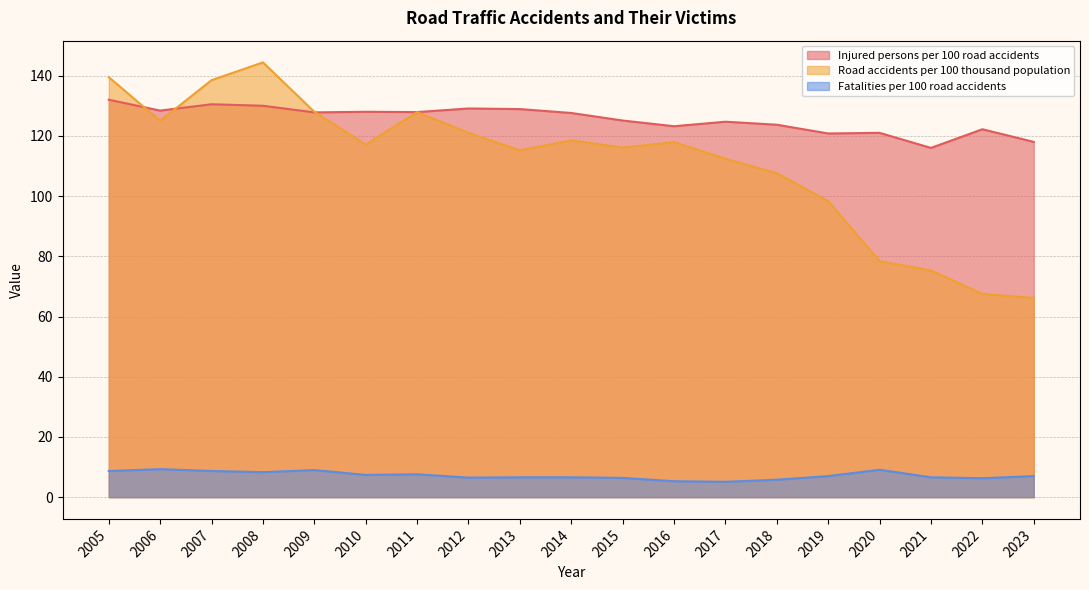

What value does the Road accidents per 100 thousand population series have at 2016?

117.9